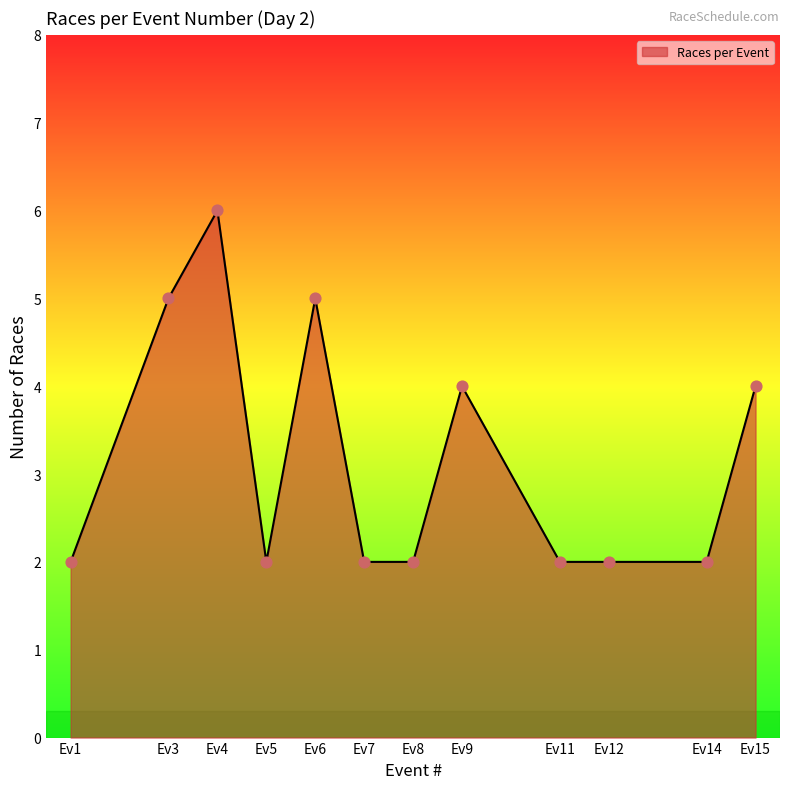

What is the change in value from Ev3 to Ev4?

+1